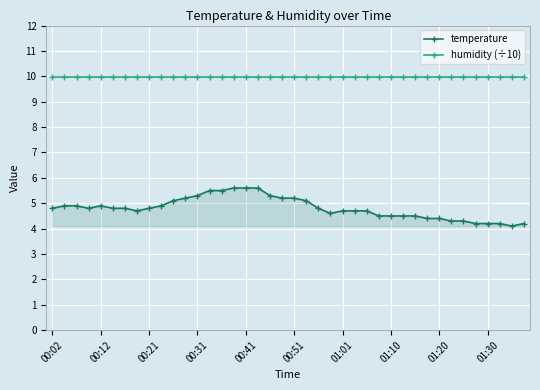

At 15, list the series in order from largest to smallest.

humidity (÷10), temperature